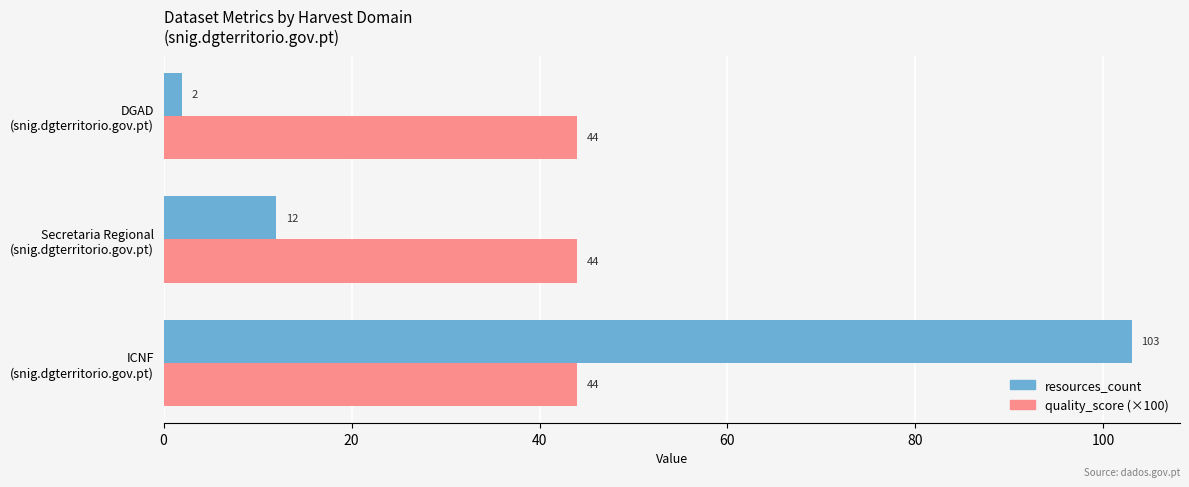

Which series has the largest range (max minus min)?

resources_count